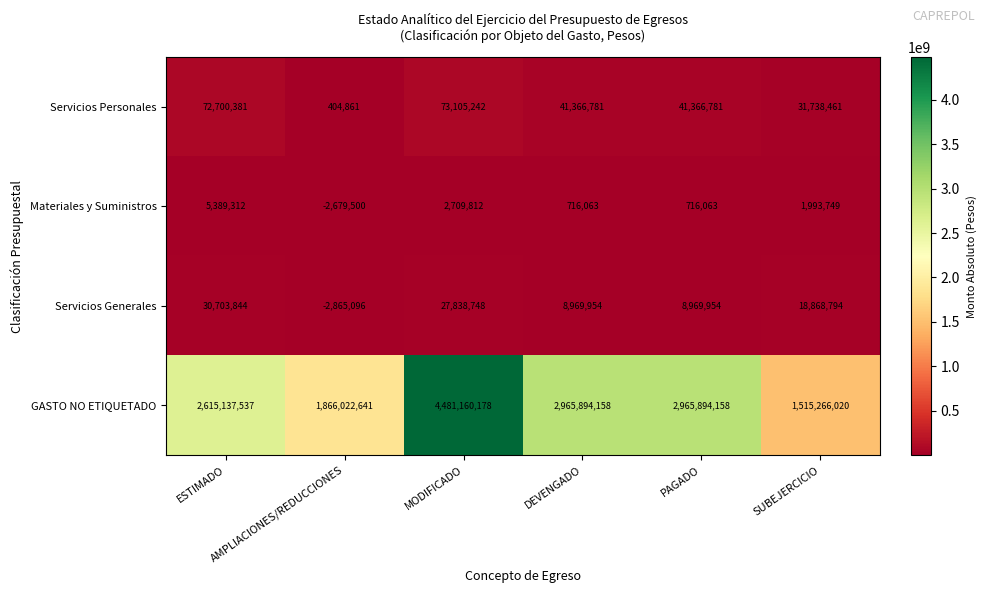

Count the GASTO NO ETIQUETADO values in the range 1866022641 to 2965894158.

4